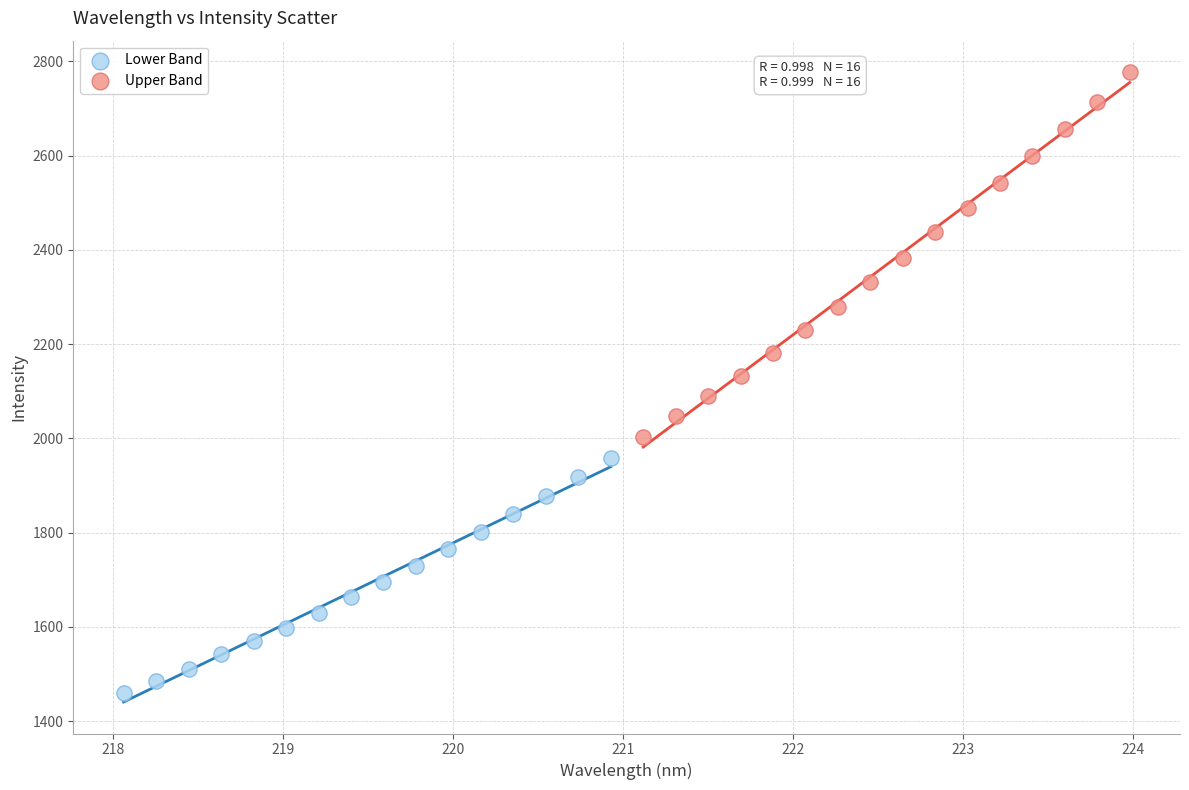

Which series has the largest Y range (max minus min)?

Upper Band